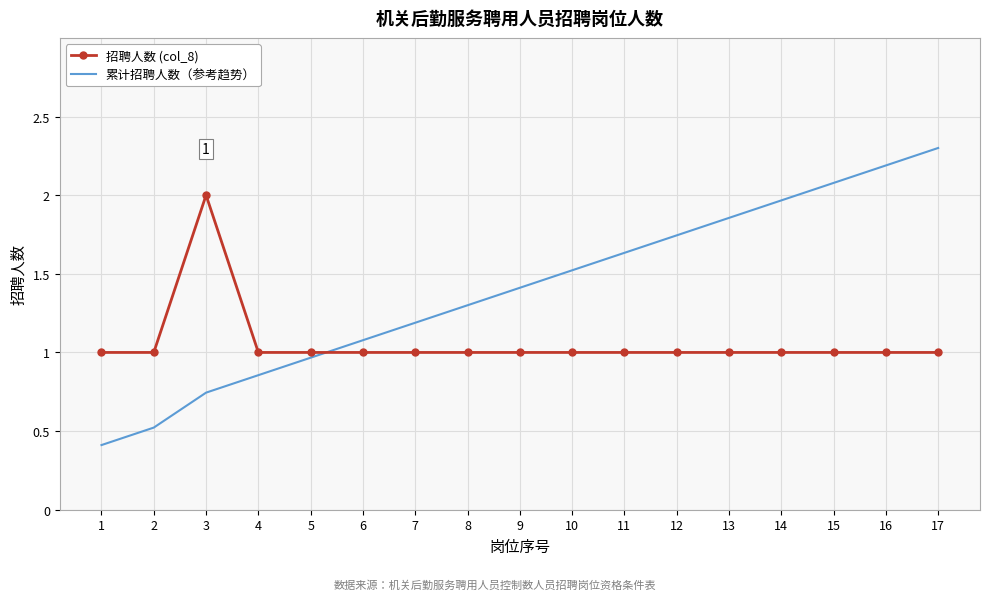

Which series has the largest total across all categories?

累计招聘人数（参考趋势）